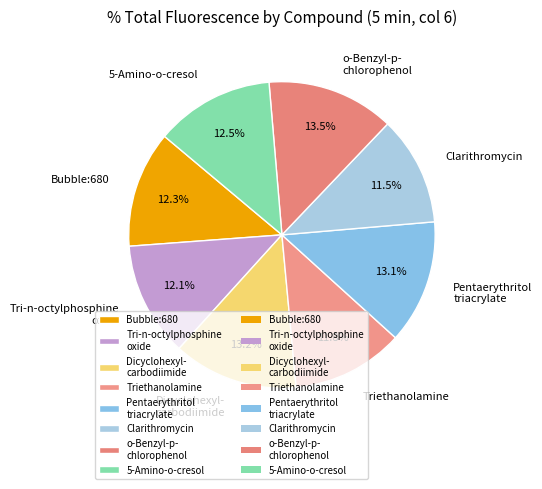

To the nearest percent, what is the combined percentage of Triethanolamine and Pentaerythritol triacrylate?

25%